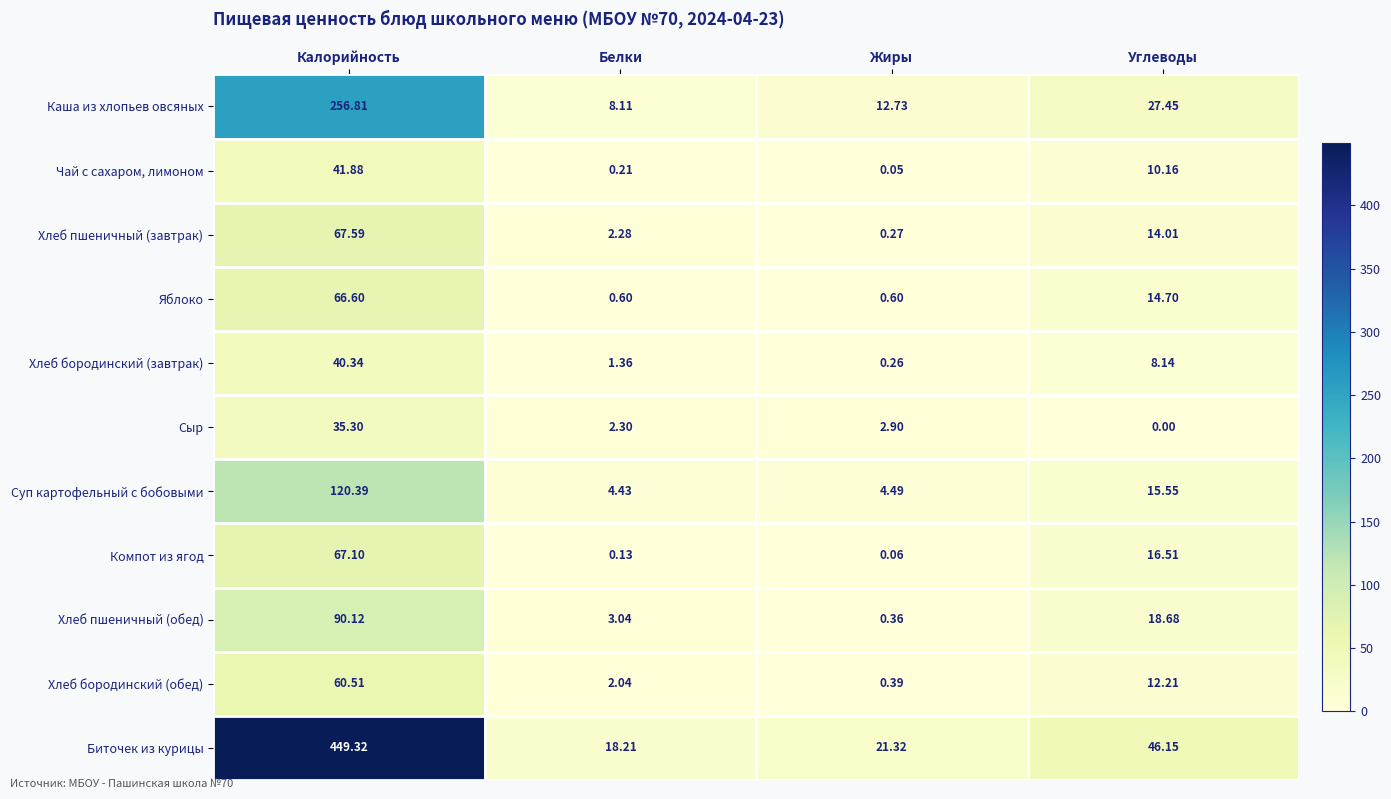

What is the total value across all series at Белки?

42.7